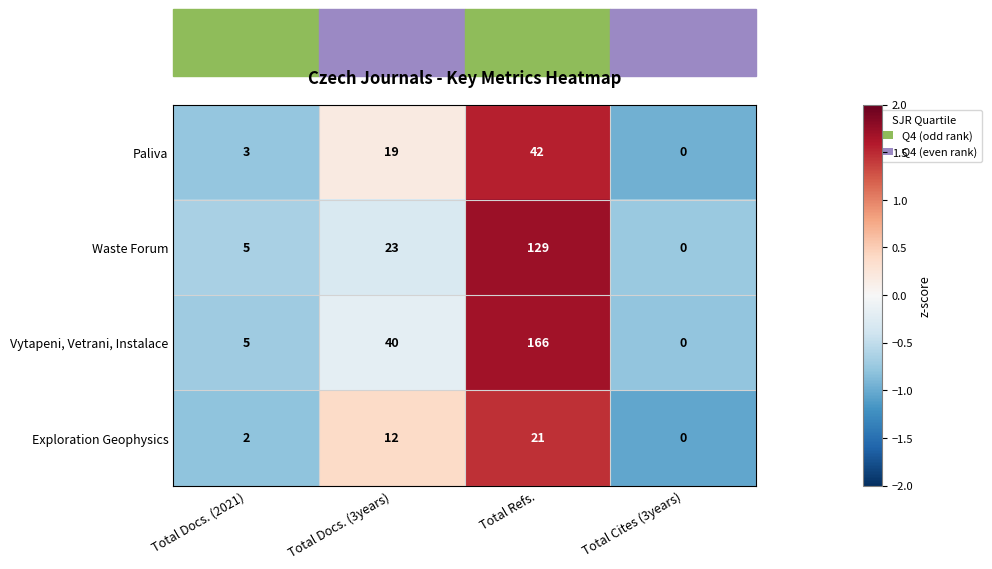

Is it true that Exploration Geophysics equals 0 at Total Cites (3years)?

True